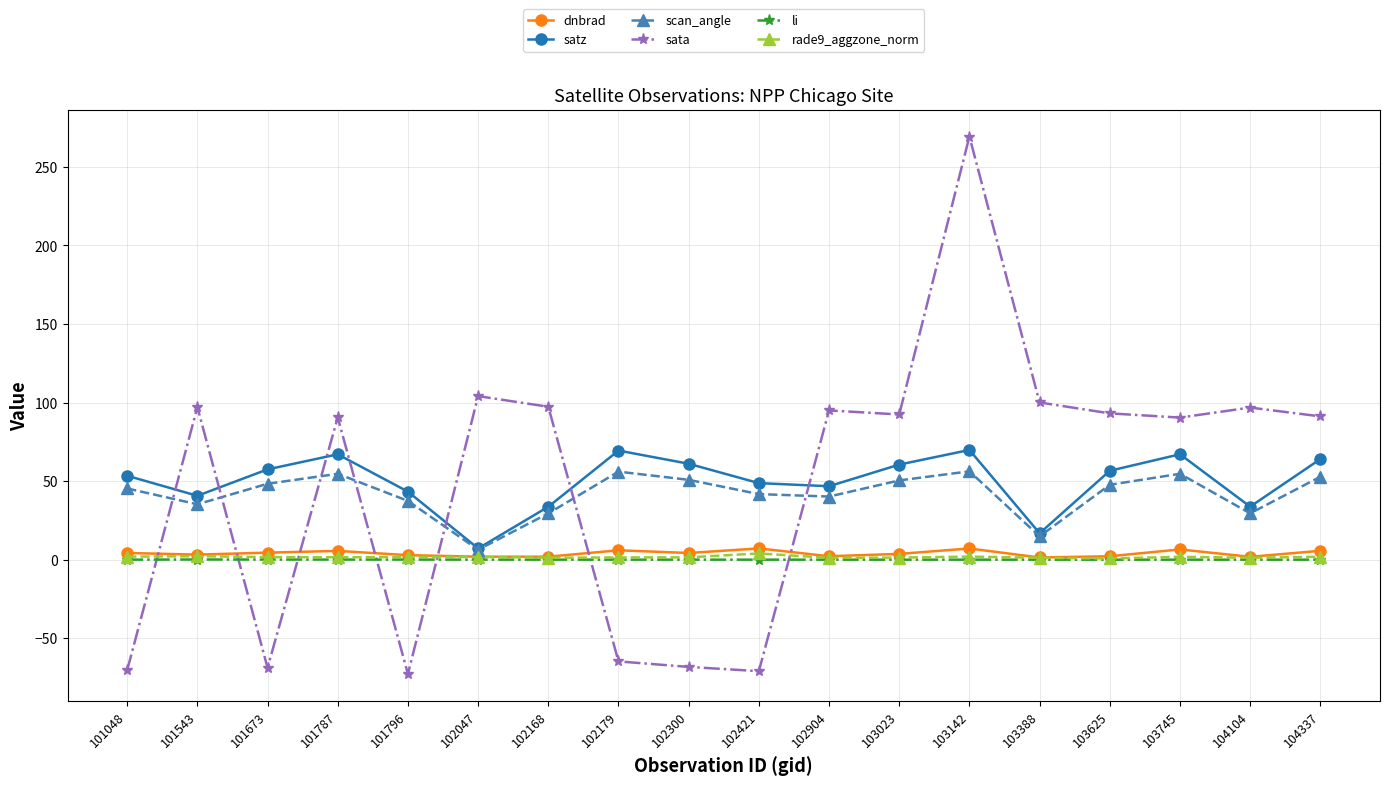

True or false: sata has a value of -72.8 at 101796.

True